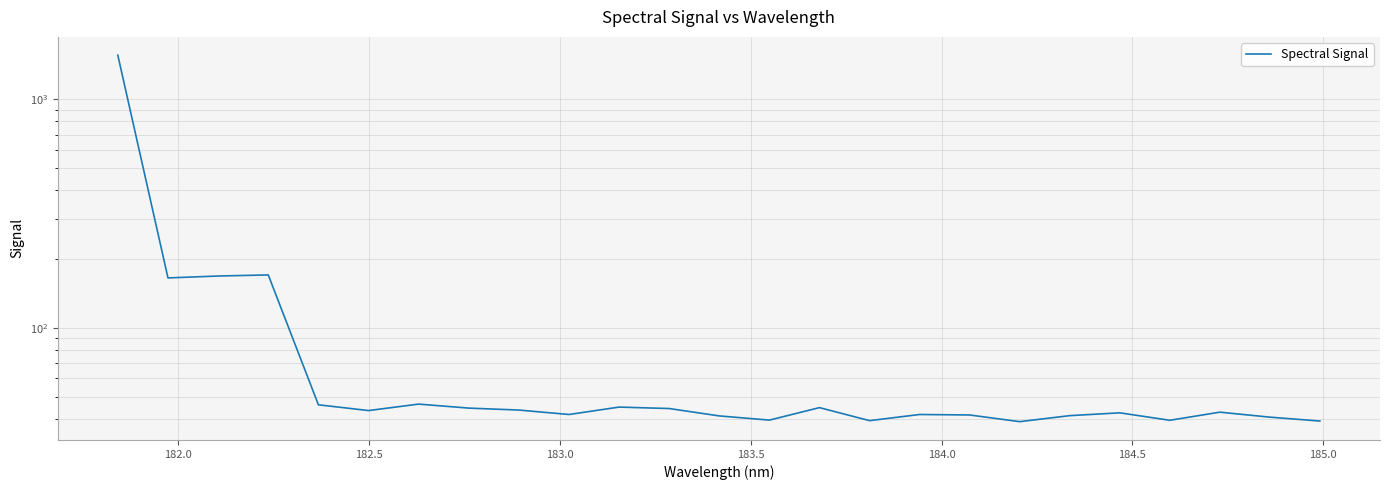

Count the number of values greater than 42.

14